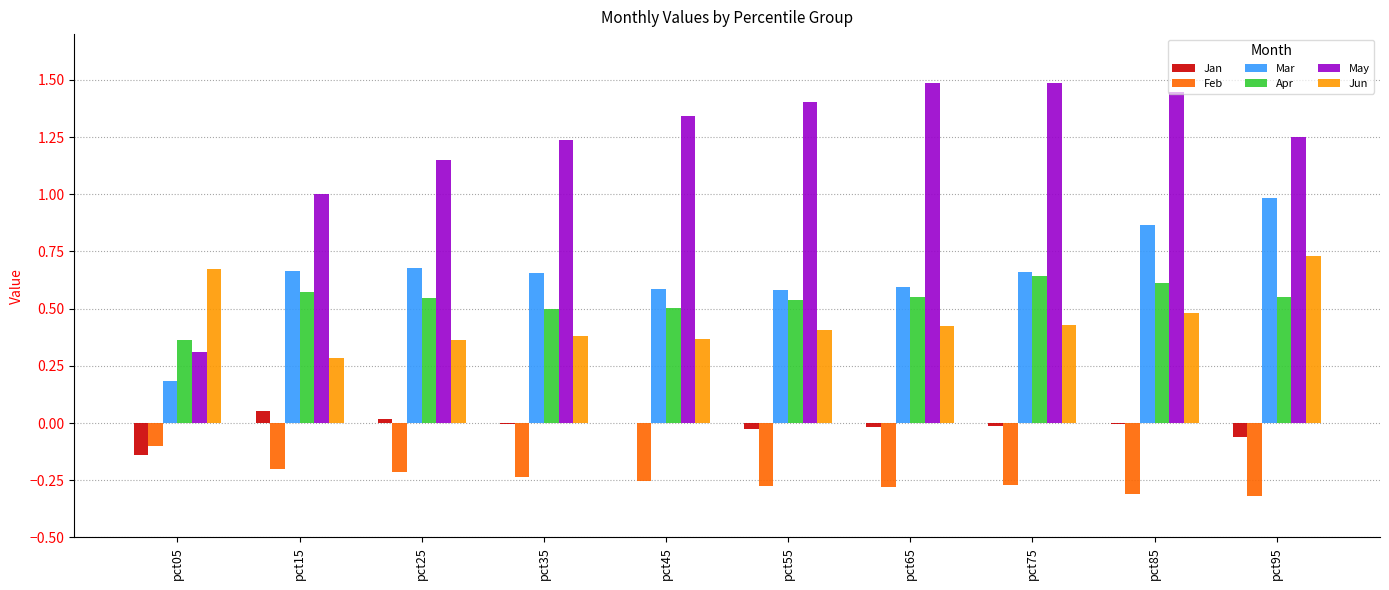

Is the value of Jan at pct45 greater than the value of Jun at pct75?

No